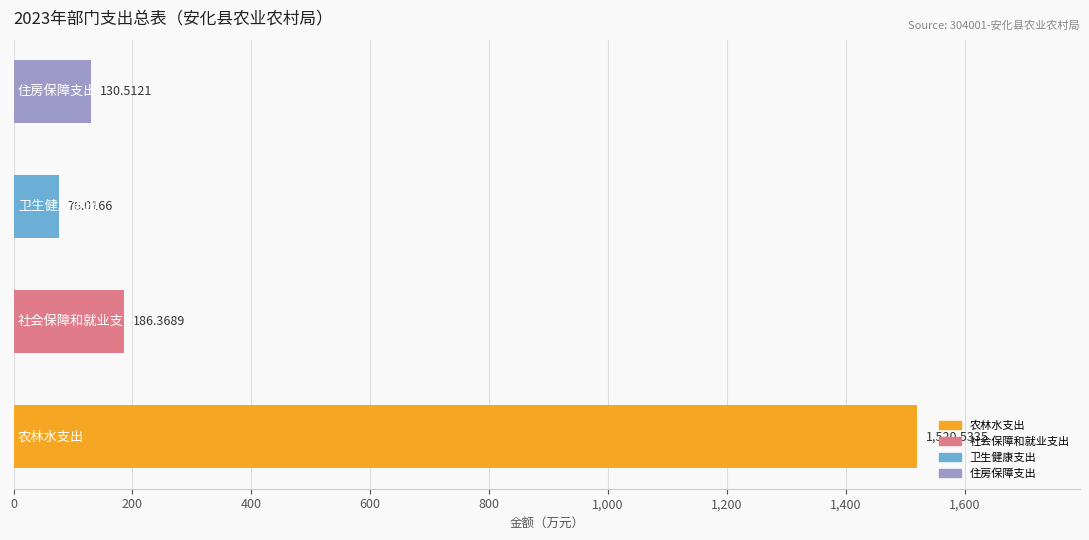

What is the difference between the maximum and minimum values?

1444.5